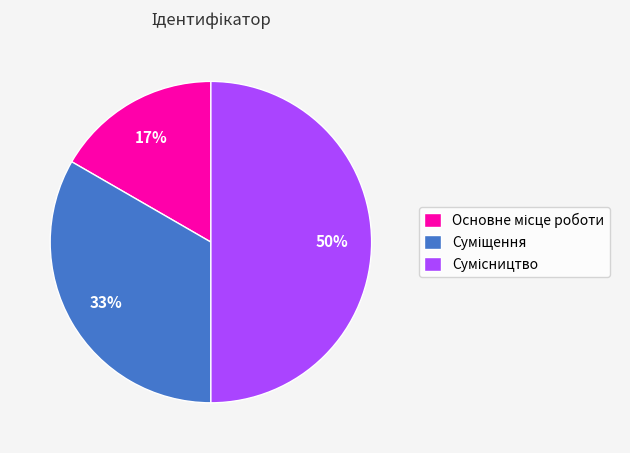

To the nearest percent, what is the average slice percentage?

33%